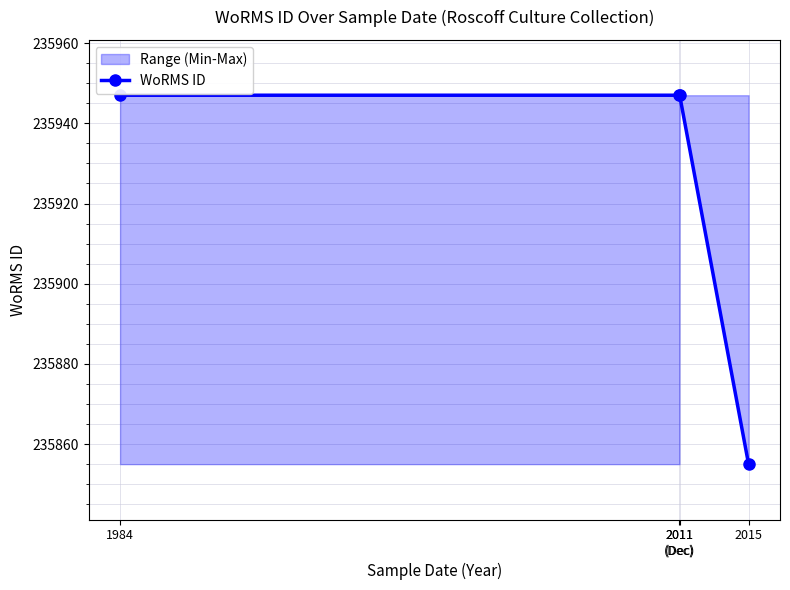

Is it true that the value at 2015 is 235855?

True